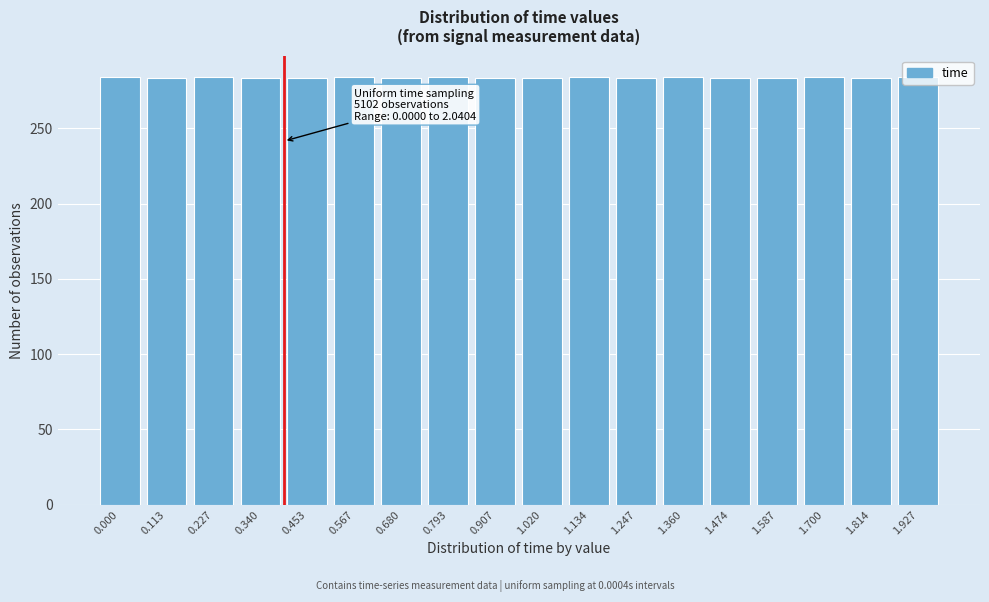

What is the value of the 12th bar from the left?

283